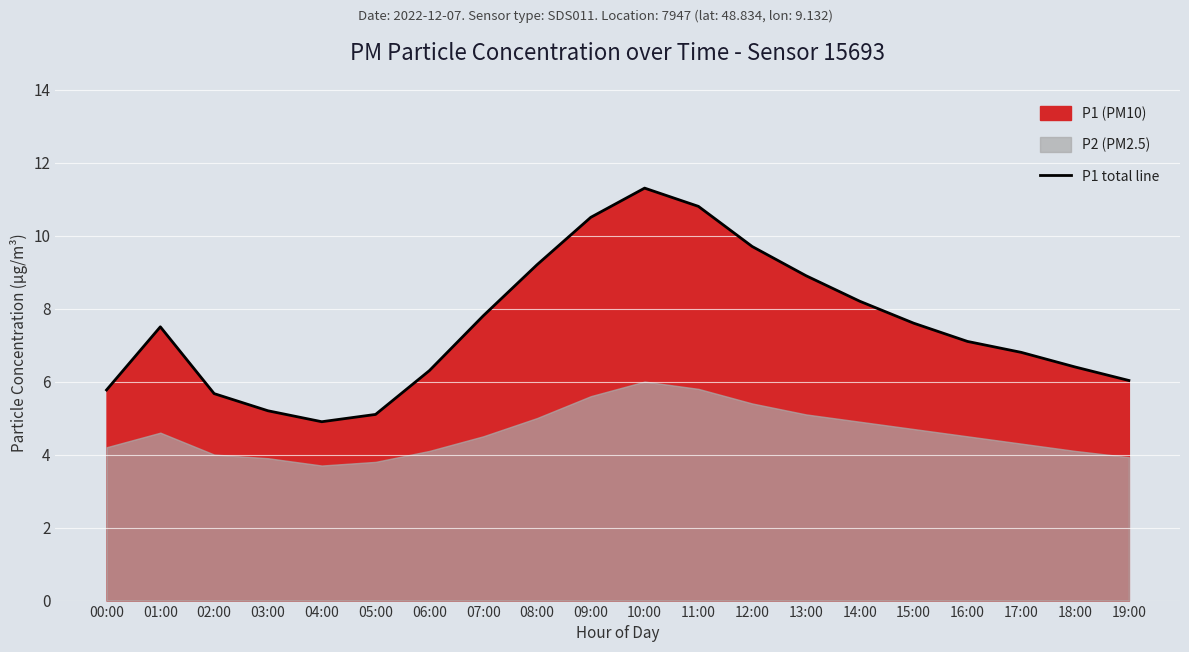

Is it true that P1 total line equals 7.6 at 15:00?

True